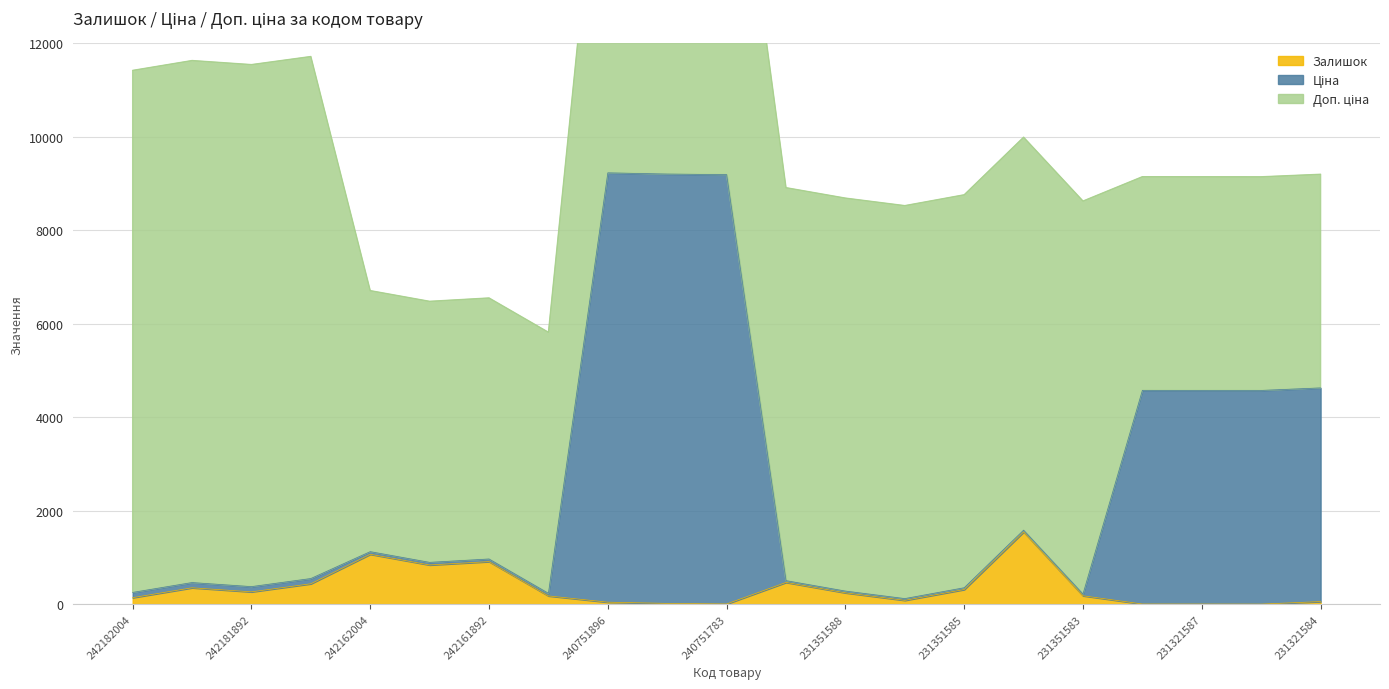

True or false: Ціна has a value of 13815.8 at 240751896.

False